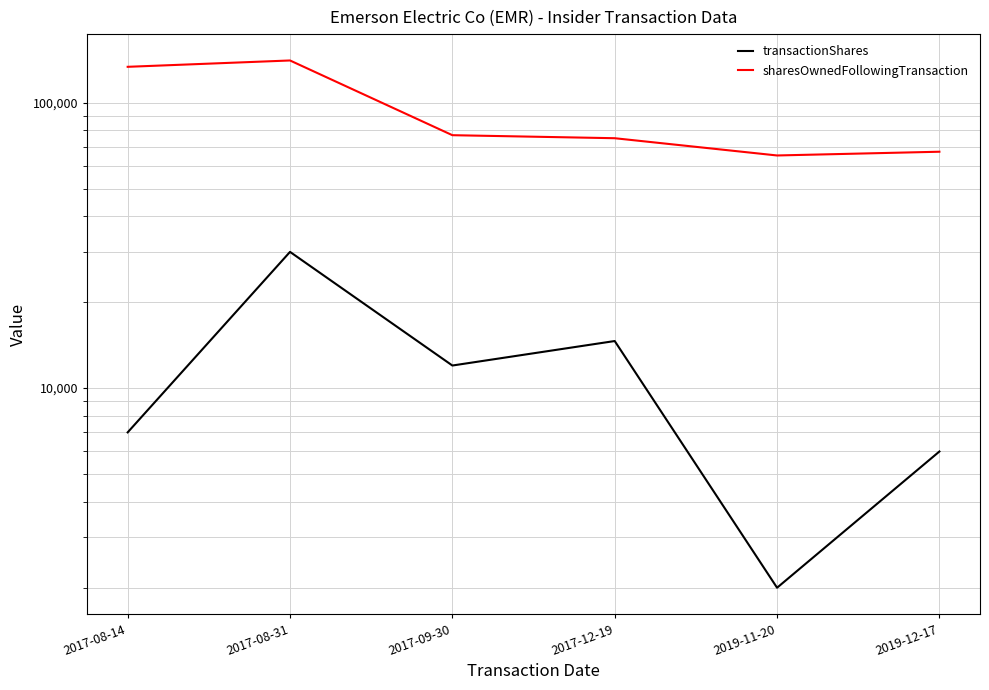

How many distinct data groups are displayed?

2